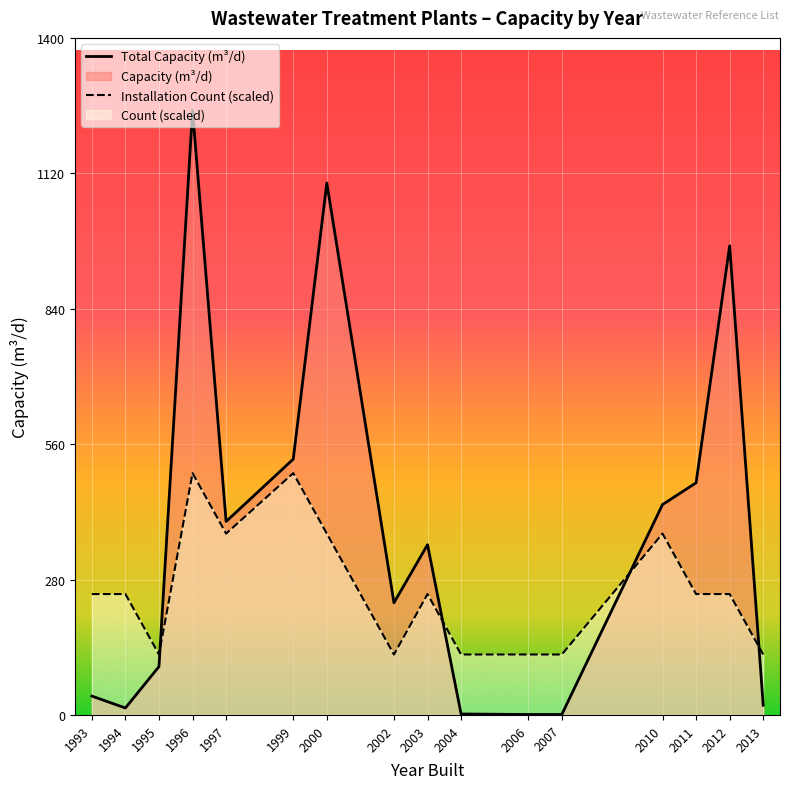

Between 2010 and 1994, which is larger?

2010